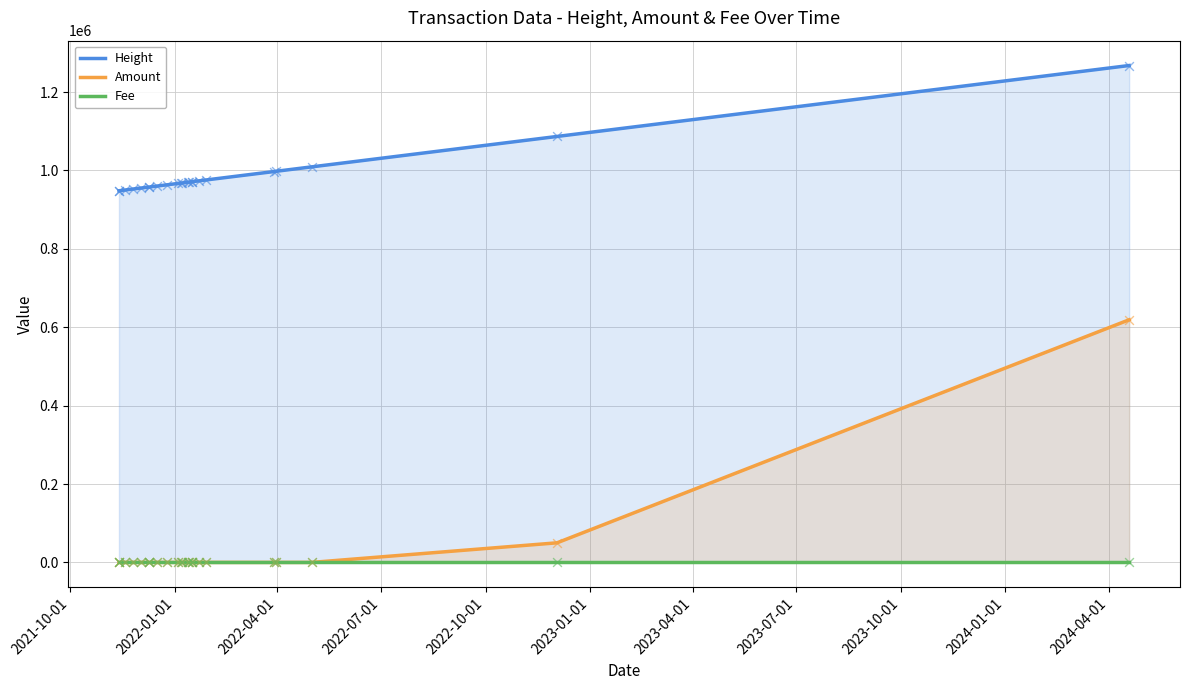

Which series has the largest total across all categories?

Height